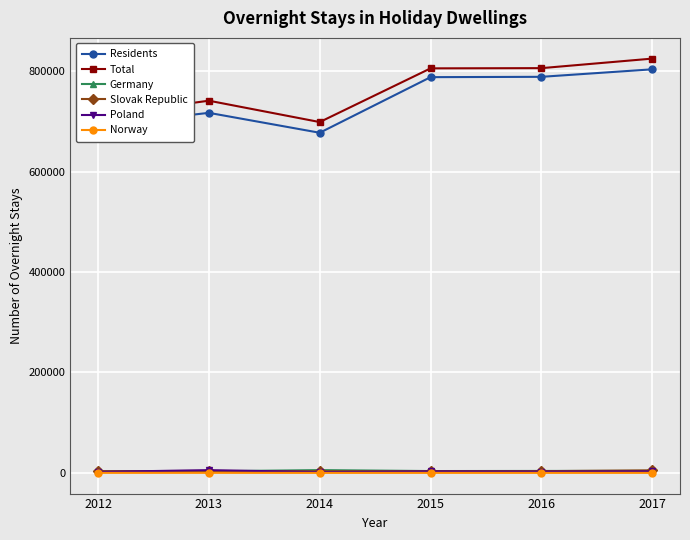

What is the difference between the maximum and minimum values in the Poland series?

3763